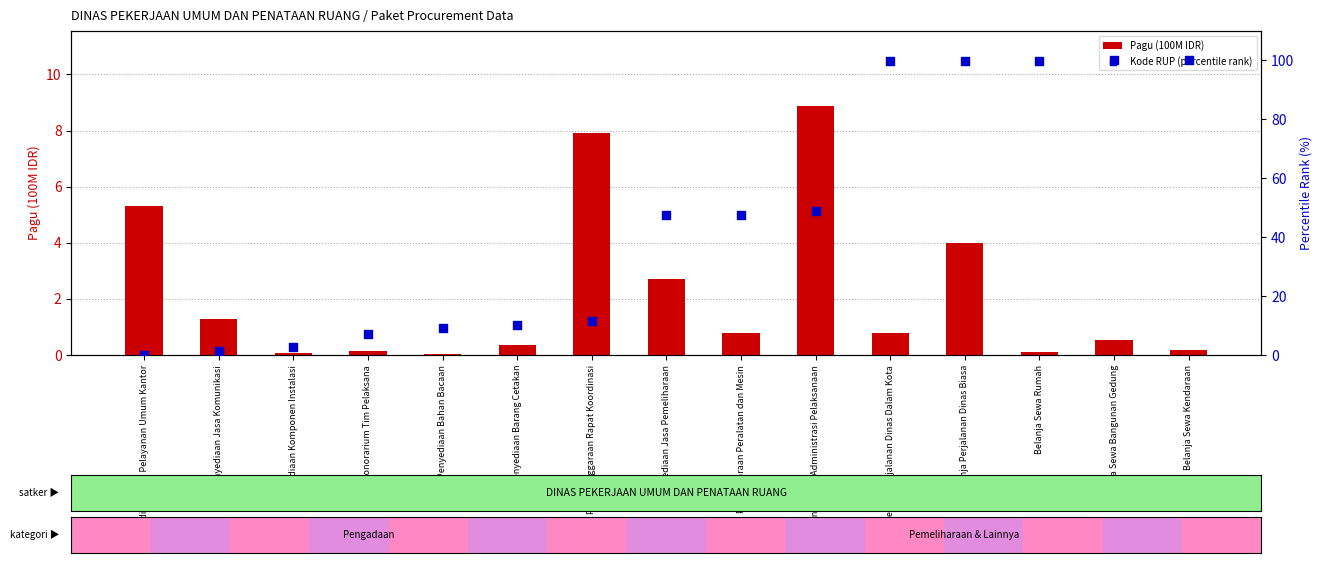

What is the total value across all series at Penyediaan Jasa Pemeliharaan?

50.1